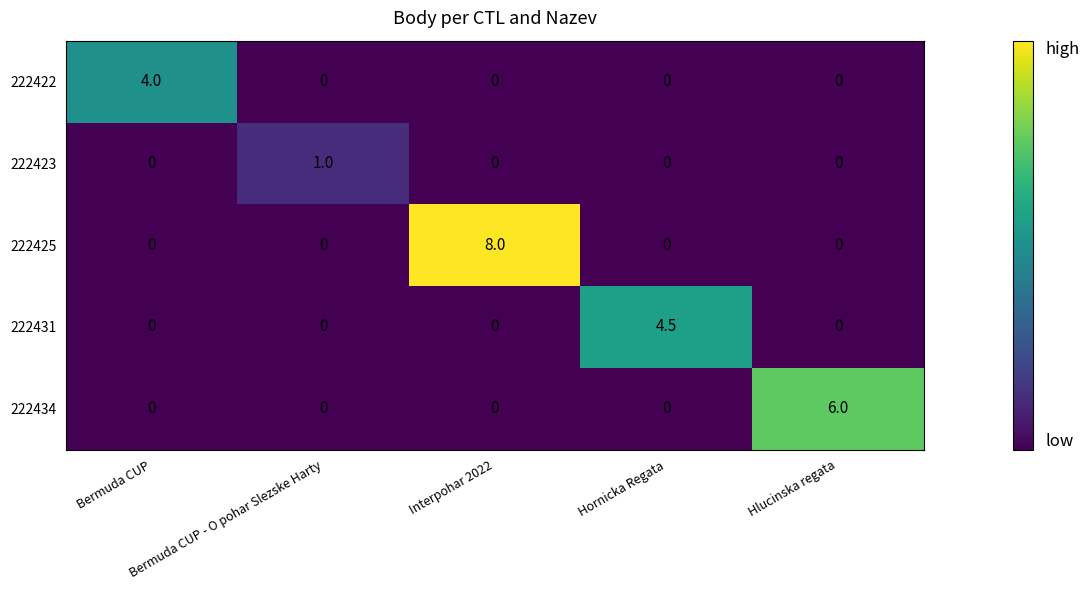

At which category is the sum across all series the highest?

Interpohar 2022